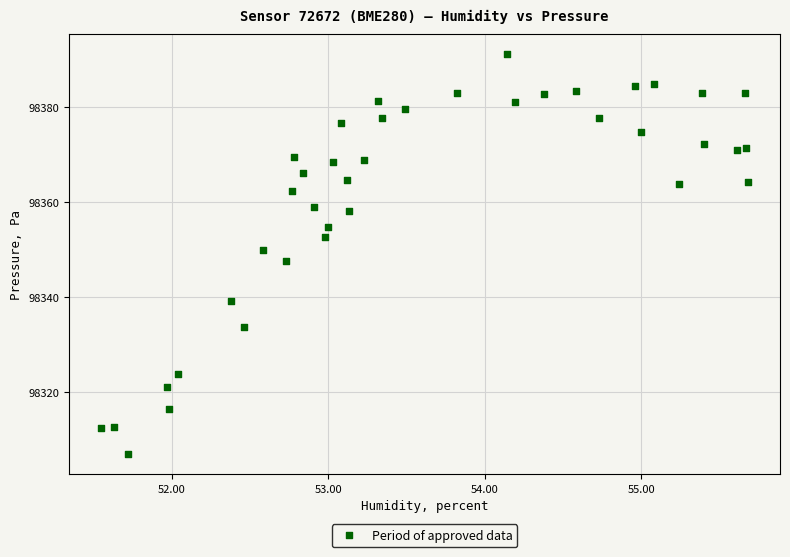

What is the range of Y values (max minus min)?

84.2